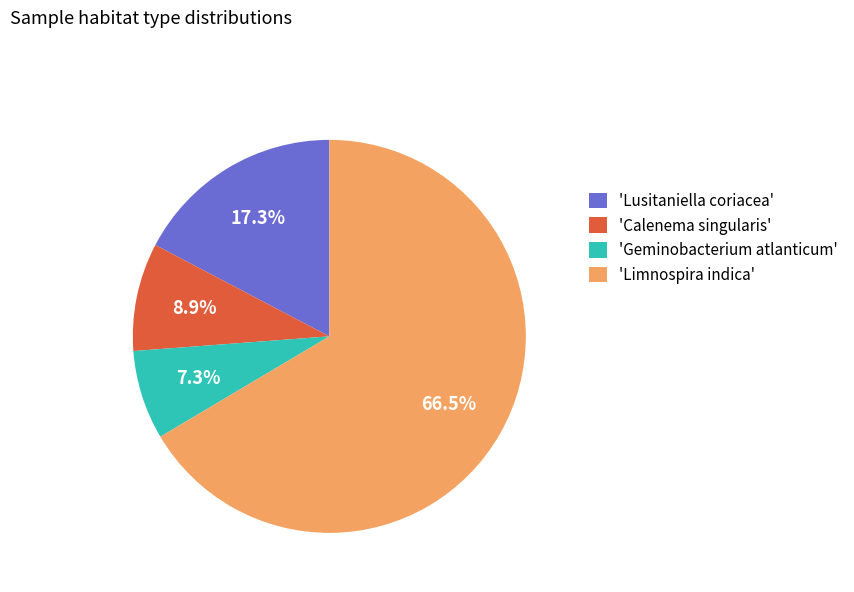

Which slice is the largest?

'Limnospira indica'